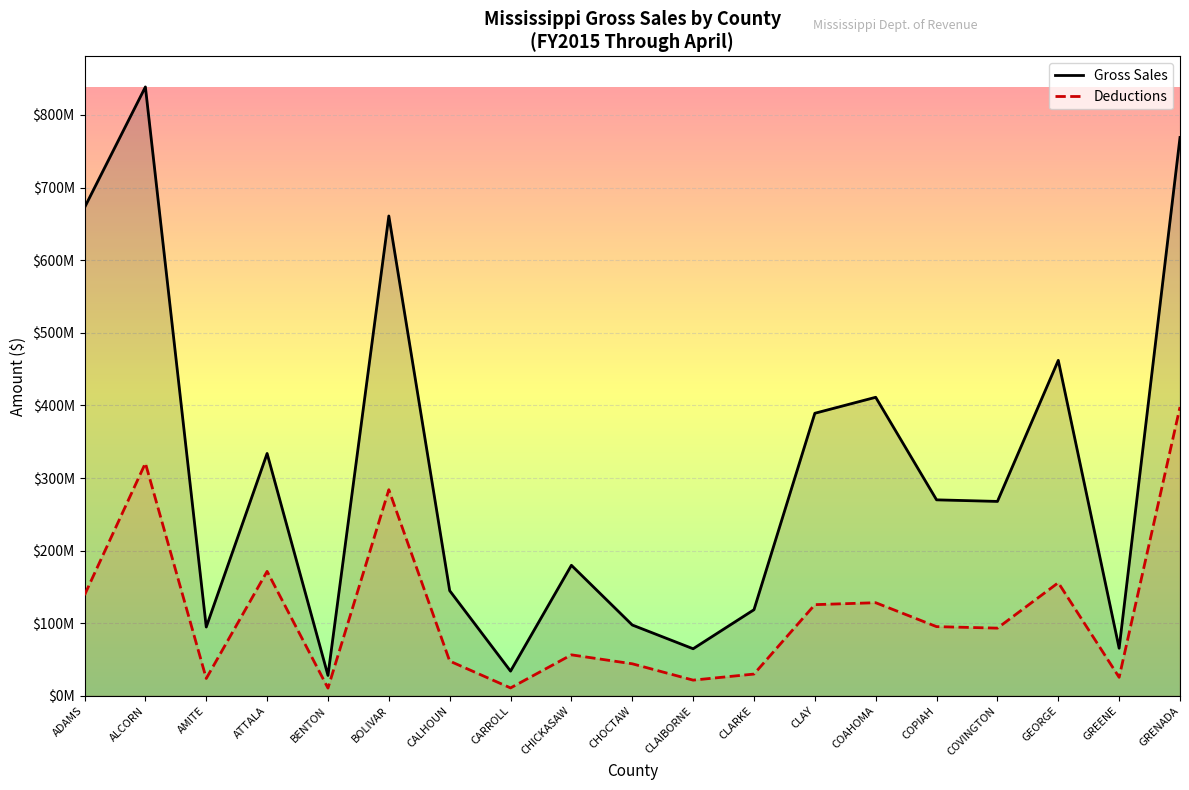

True or false: Gross Sales and Deductions intersect in this chart.

False